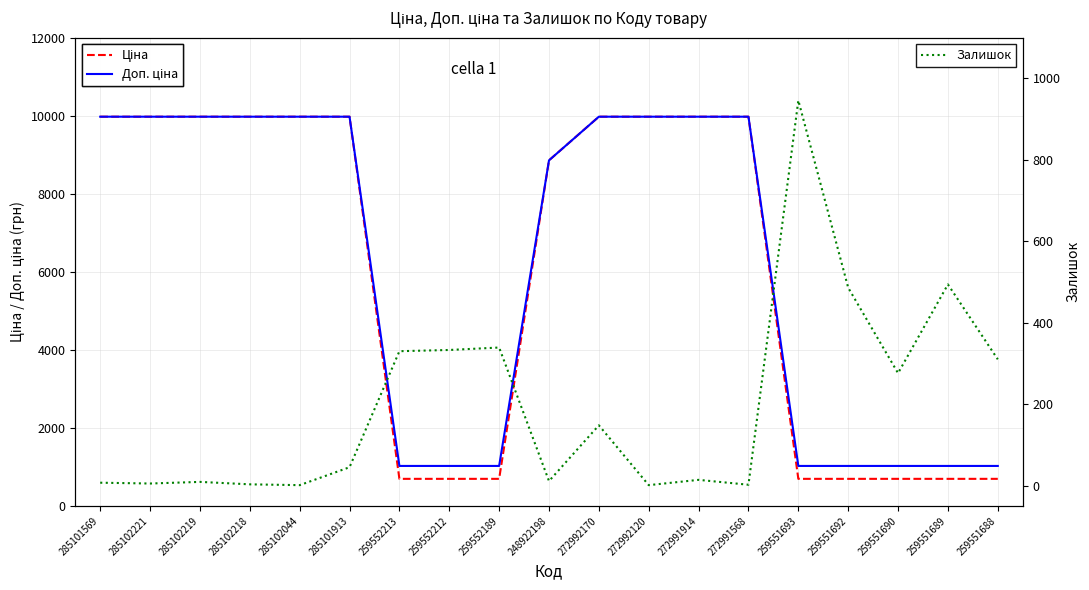

Where do Залишок and Ціна first cross each other?

272991568 and 259551693